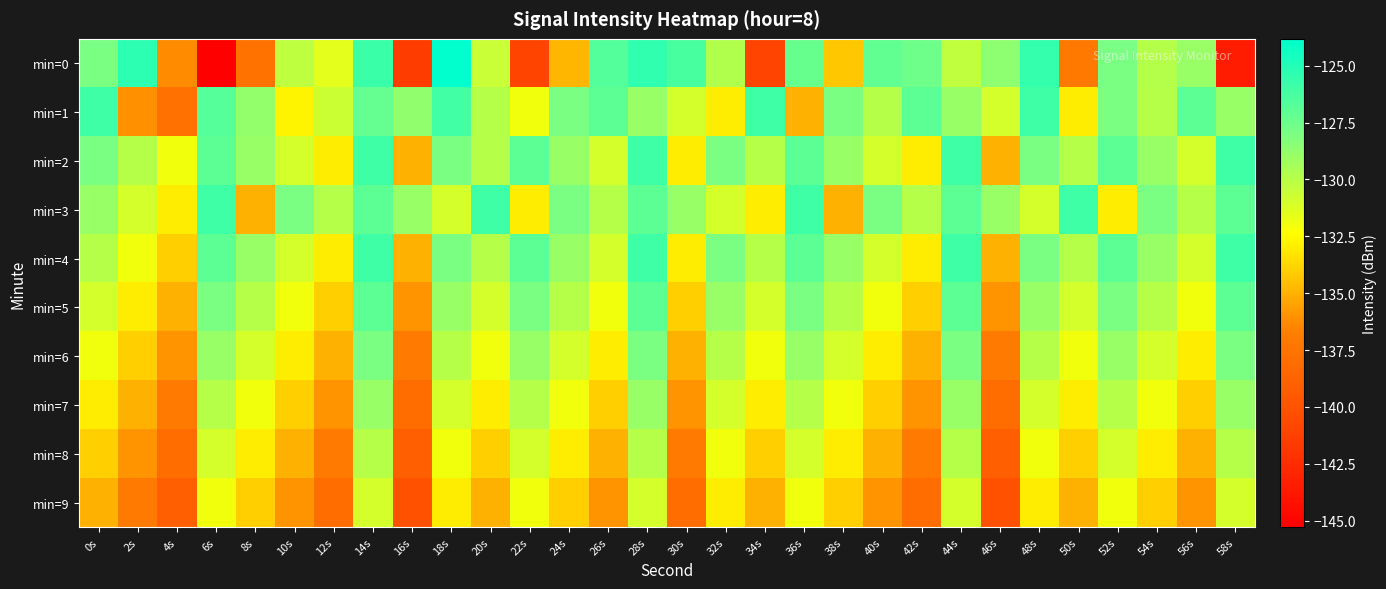

Which series changed the most between 24s and 36s?

min=0